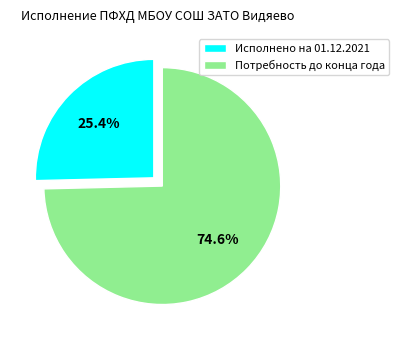

Combined, do Потребность до конца года and Исполнено на 01.12.2021 account for over 50%?

Yes